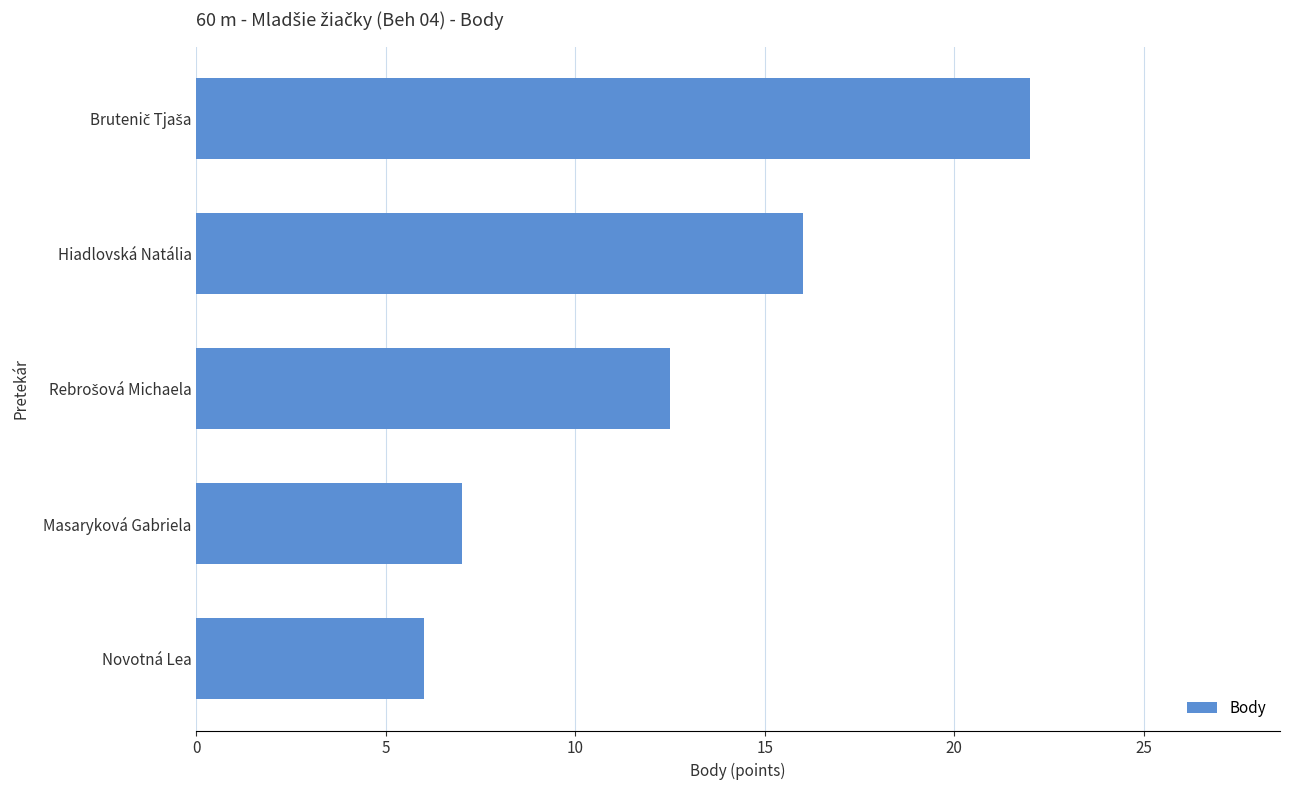

Reading top to bottom, what are all the values shown in this chart?

22.0	16.0	12.5	7.0	6.0